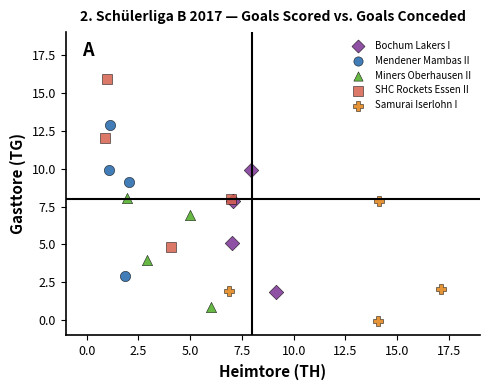

Which series has the largest Y range (max minus min)?

SHC Rockets Essen II